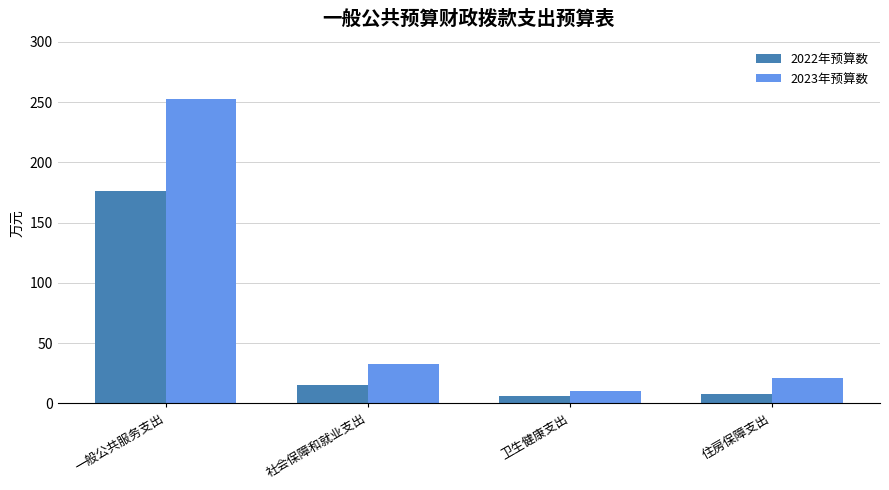

What are all the series names shown in the legend?

2022年预算数, 2023年预算数